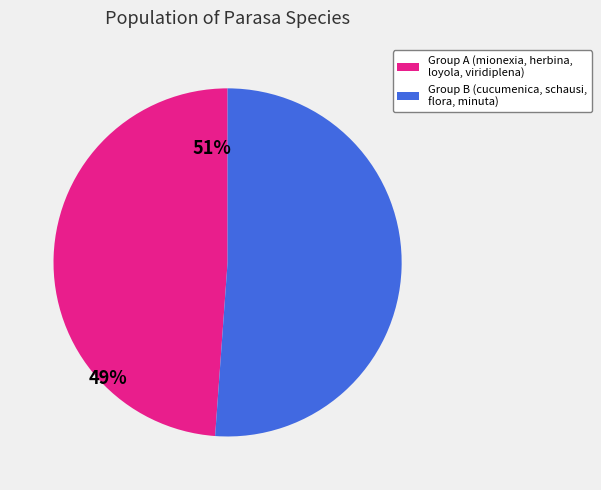

Does any single category account for the majority?

Yes